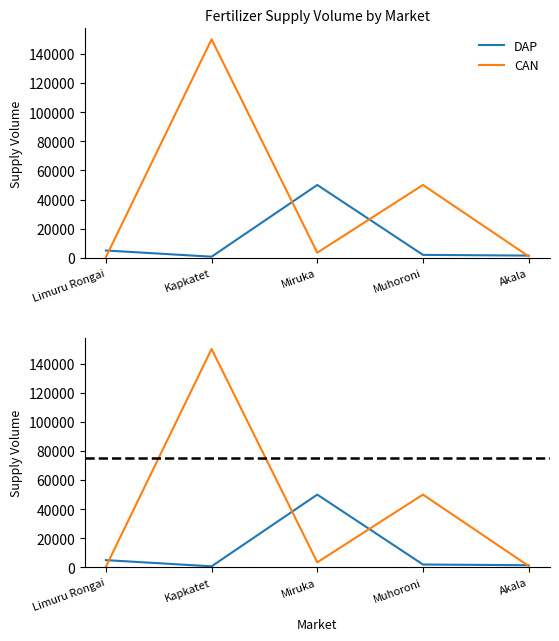

At how many categories does at least one series exceed 116831?

1